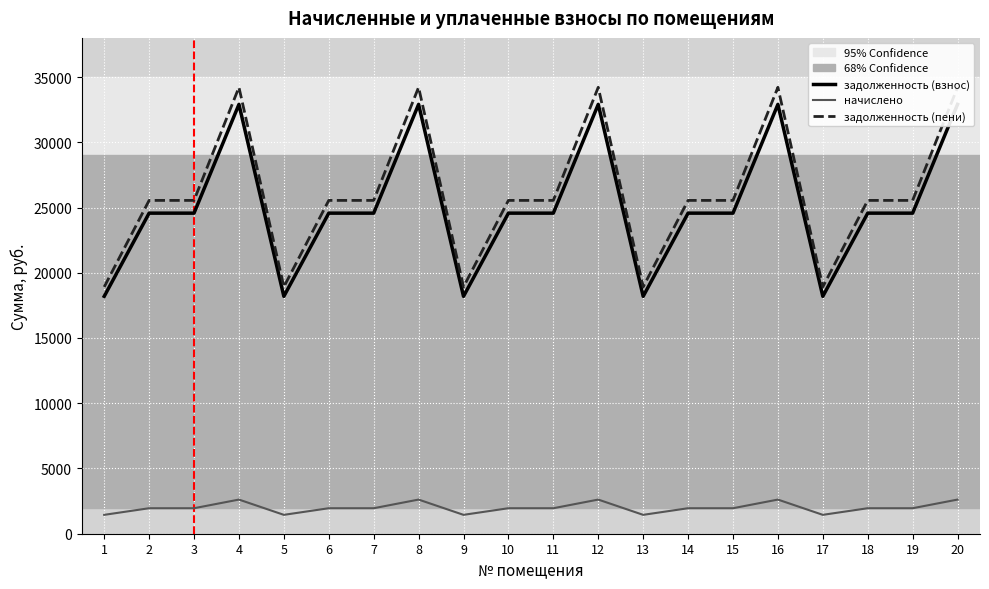

What is the total value across all series at 1?

38556.7